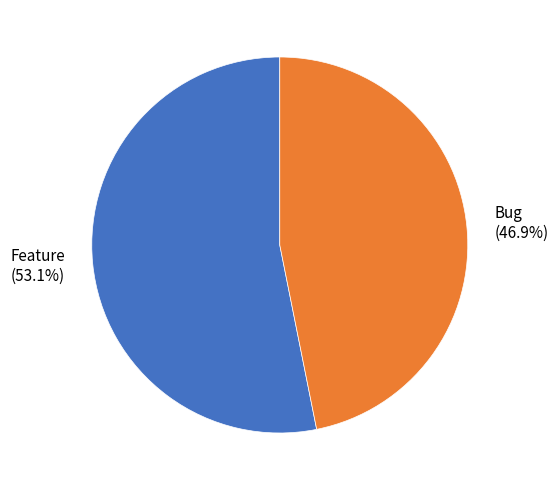

How many slices are in this pie chart?

2